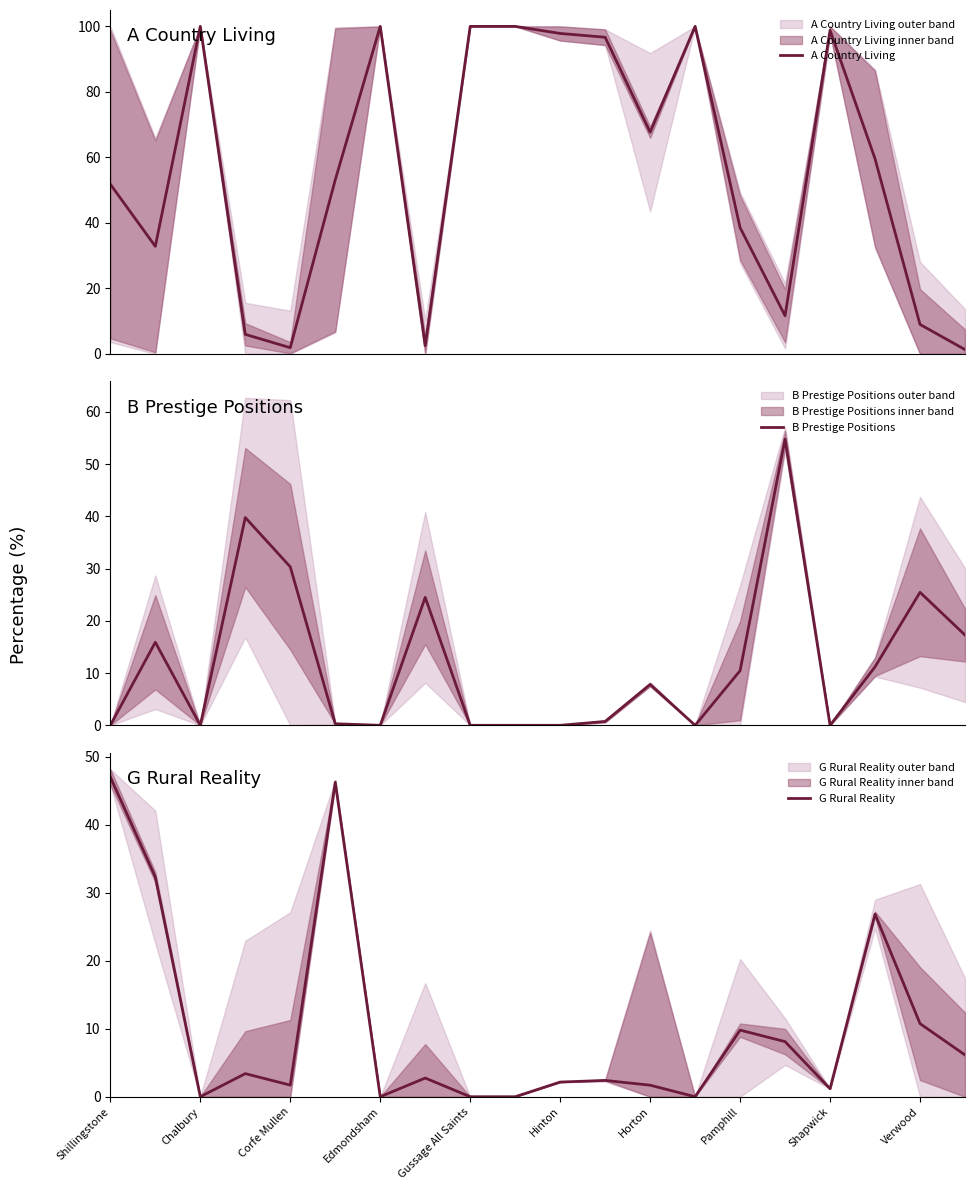

True or false: G Rural Reality has more than 1 interior local peaks.

True